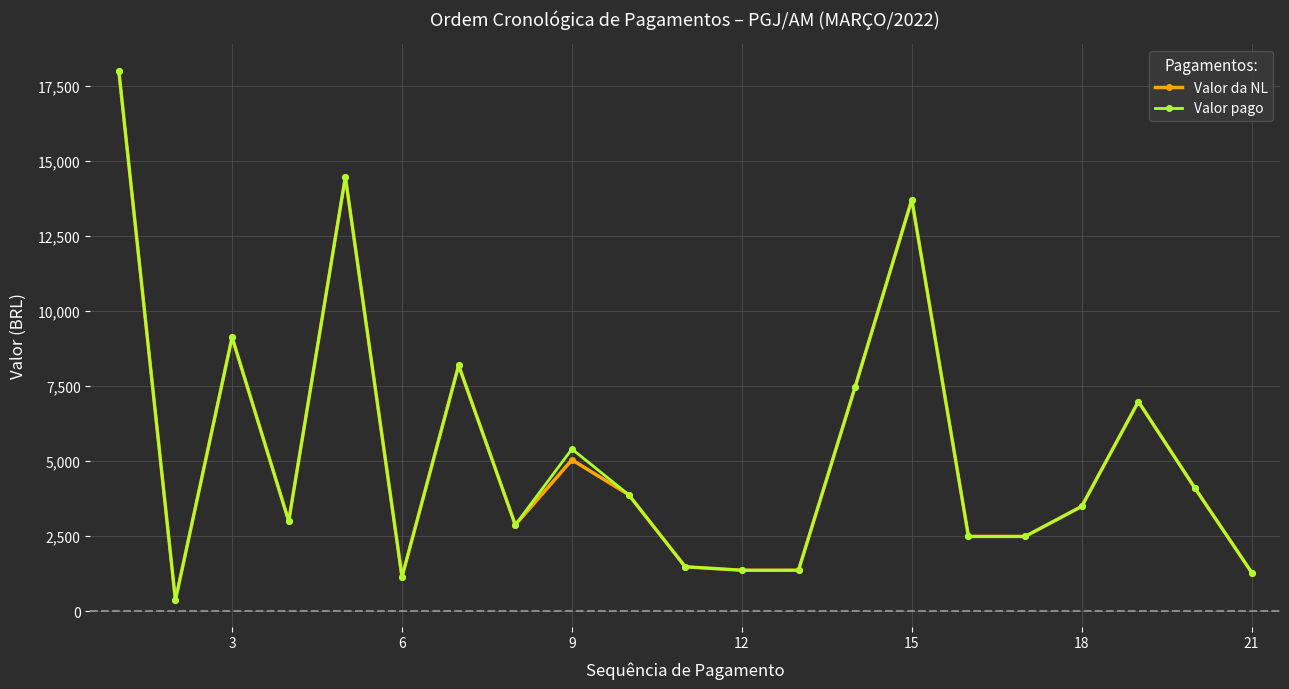

In Valor pago, how many points are higher than both neighbors (excluding endpoints)?

6